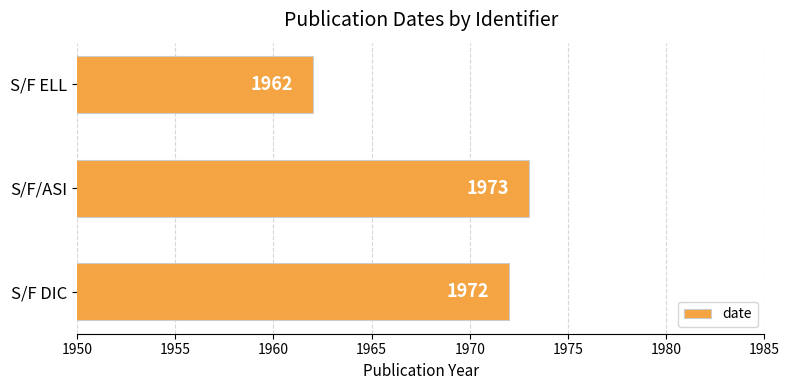

Rank the categories by value from highest to lowest.

S/F/ASI, S/F DIC, S/F ELL